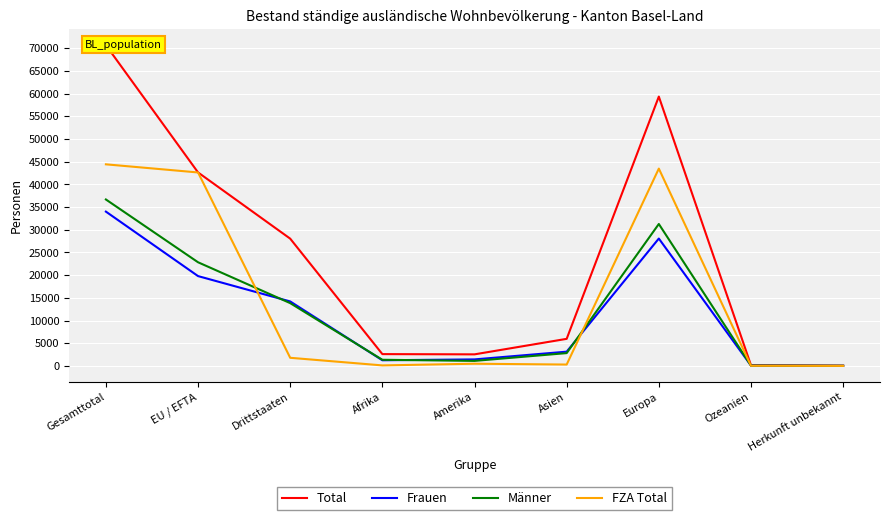

Between EU / EFTA and Amerika, which series saw the biggest shift?

FZA Total